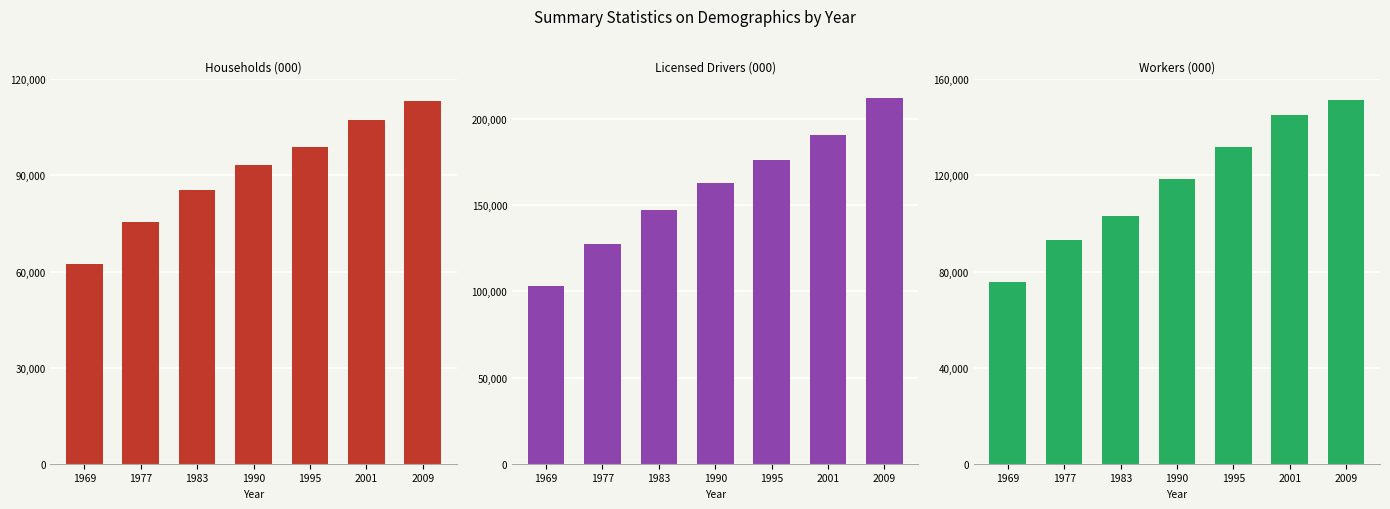

Where does the Households (000) series first go above 93347?

1995